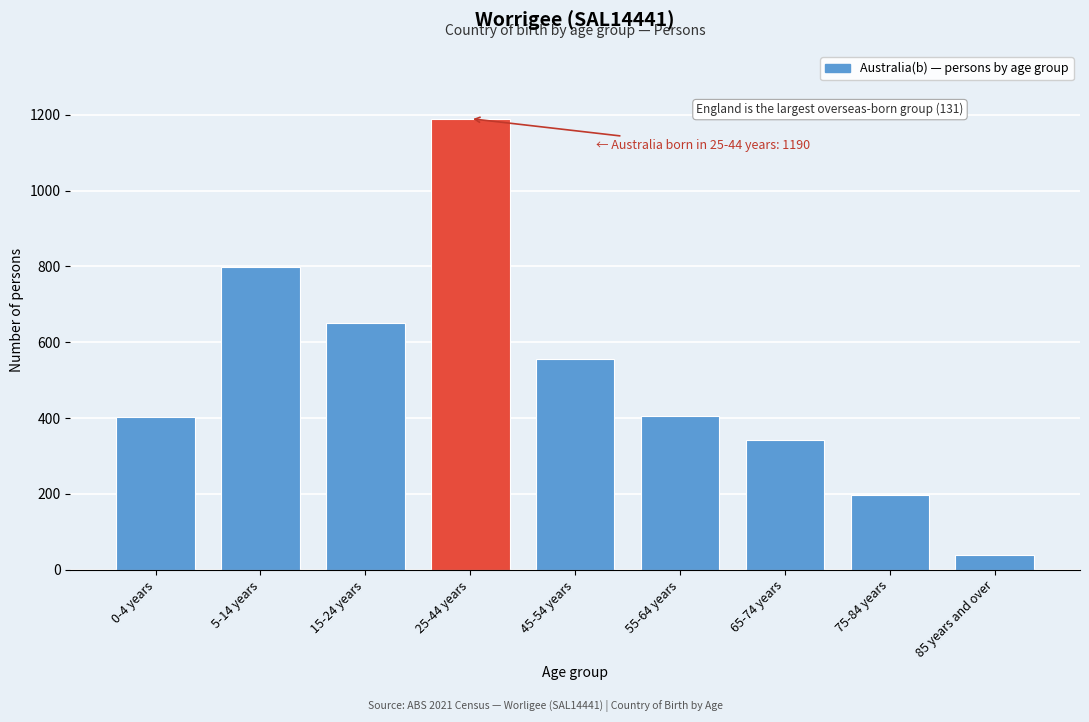

What value does the data have at 65-74 years?

342